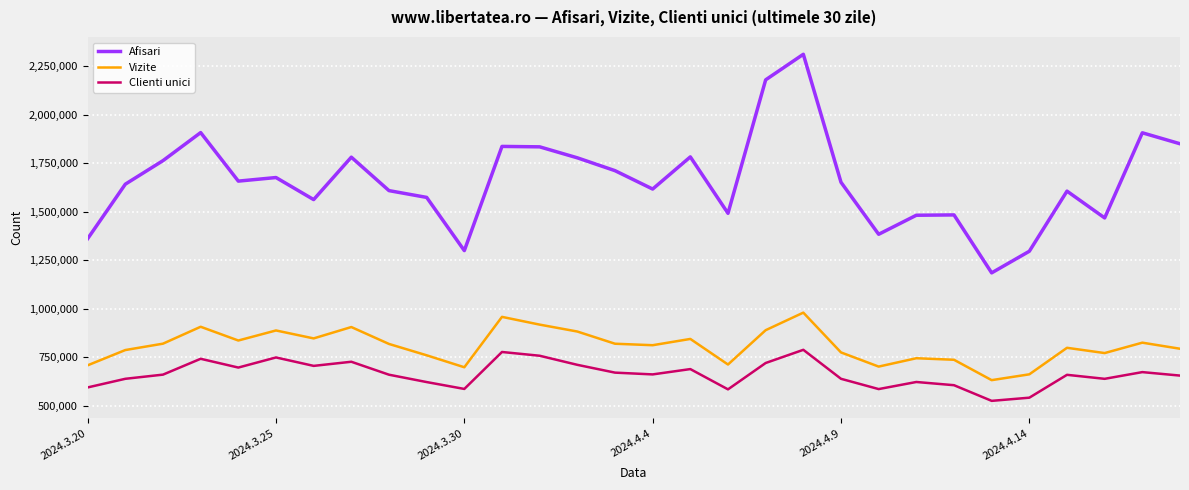

True or false: Vizite and Clienti unici intersect in this chart.

False